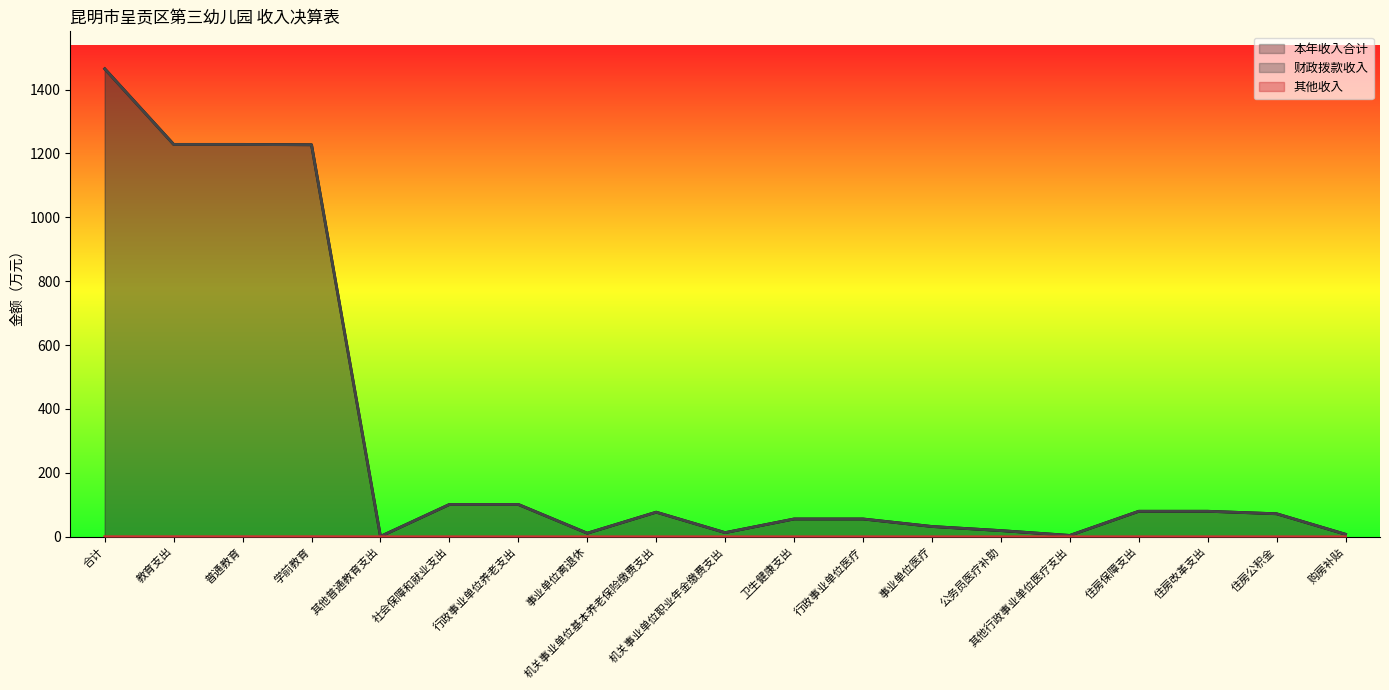

Reading left to right, what are all the values shown in this chart?

本年收入合计: 合计=1464.9	教育支出=1228.3	普通教育=1228.3	学前教育=1227.1	其他普通教育支出=1.2	社会保障和就业支出=101.1	行政事业单位养老支出=101.1	事业单位离退休=11.2	机关事业单位基本养老保险缴费支出=77.0	机关事业单位职业年金缴费支出=13.0	卫生健康支出=55.7	行政事业单位医疗=55.7	事业单位医疗=32.2	公务员医疗补助=19.3	其他行政事业单位医疗支出=4.2	住房保障支出=79.8	住房改革支出=79.8	住房公积金=72.0	购房补贴=7.8
财政拨款收入: 合计=1464.7	教育支出=1228.0	普通教育=1228.0	学前教育=1226.9	其他普通教育支出=1.2	社会保障和就业支出=101.1	行政事业单位养老支出=101.1	事业单位离退休=11.2	机关事业单位基本养老保险缴费支出=77.0	机关事业单位职业年金缴费支出=13.0	卫生健康支出=55.7	行政事业单位医疗=55.7	事业单位医疗=32.2	公务员医疗补助=19.3	其他行政事业单位医疗支出=4.2	住房保障支出=79.8	住房改革支出=79.8	住房公积金=72.0	购房补贴=7.8
其他收入: 合计=0.2	教育支出=0.2	普通教育=0.2	学前教育=0.2	其他普通教育支出=0.0	社会保障和就业支出=0.0	行政事业单位养老支出=0.0	事业单位离退休=0.0	机关事业单位基本养老保险缴费支出=0.0	机关事业单位职业年金缴费支出=0.0	卫生健康支出=0.0	行政事业单位医疗=0.0	事业单位医疗=0.0	公务员医疗补助=0.0	其他行政事业单位医疗支出=0.0	住房保障支出=0.0	住房改革支出=0.0	住房公积金=0.0	购房补贴=0.0